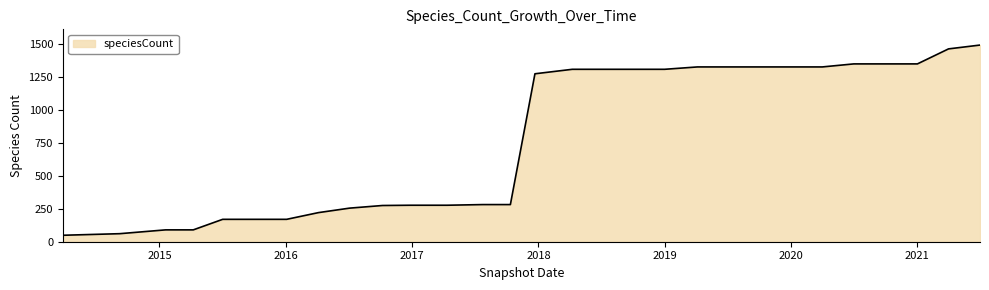

What is the difference between the maximum and minimum values?

1444